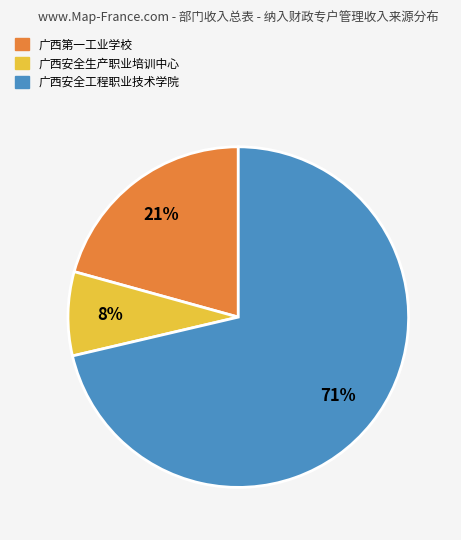

How many slices are in this pie chart?

3